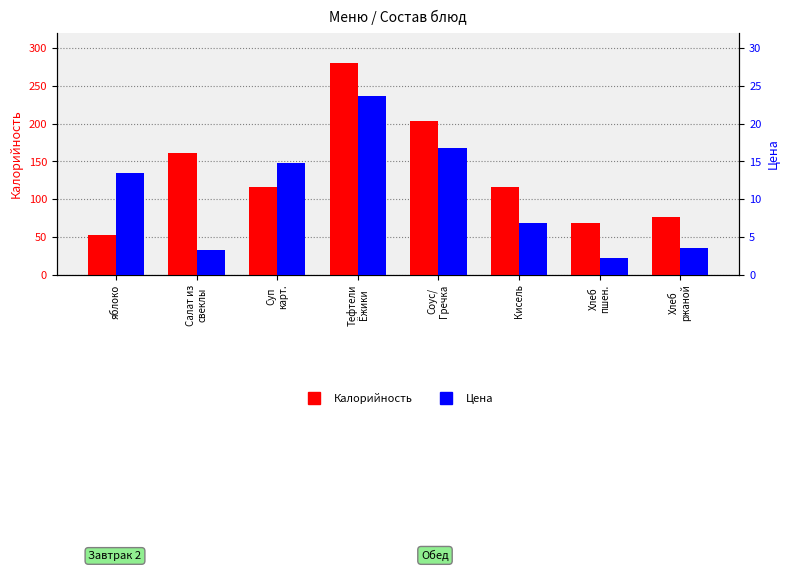

At which label is Цена closest to 12?

яблоко